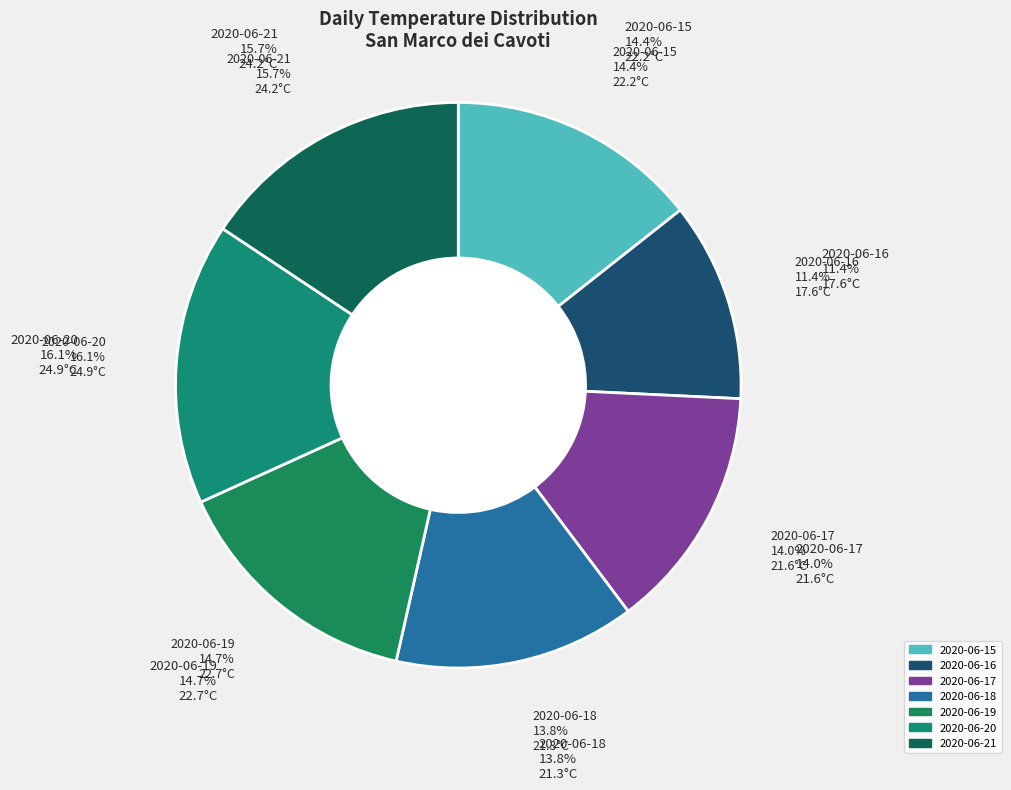

True or false: 2020-06-20 accounts for 16% of the total.

True